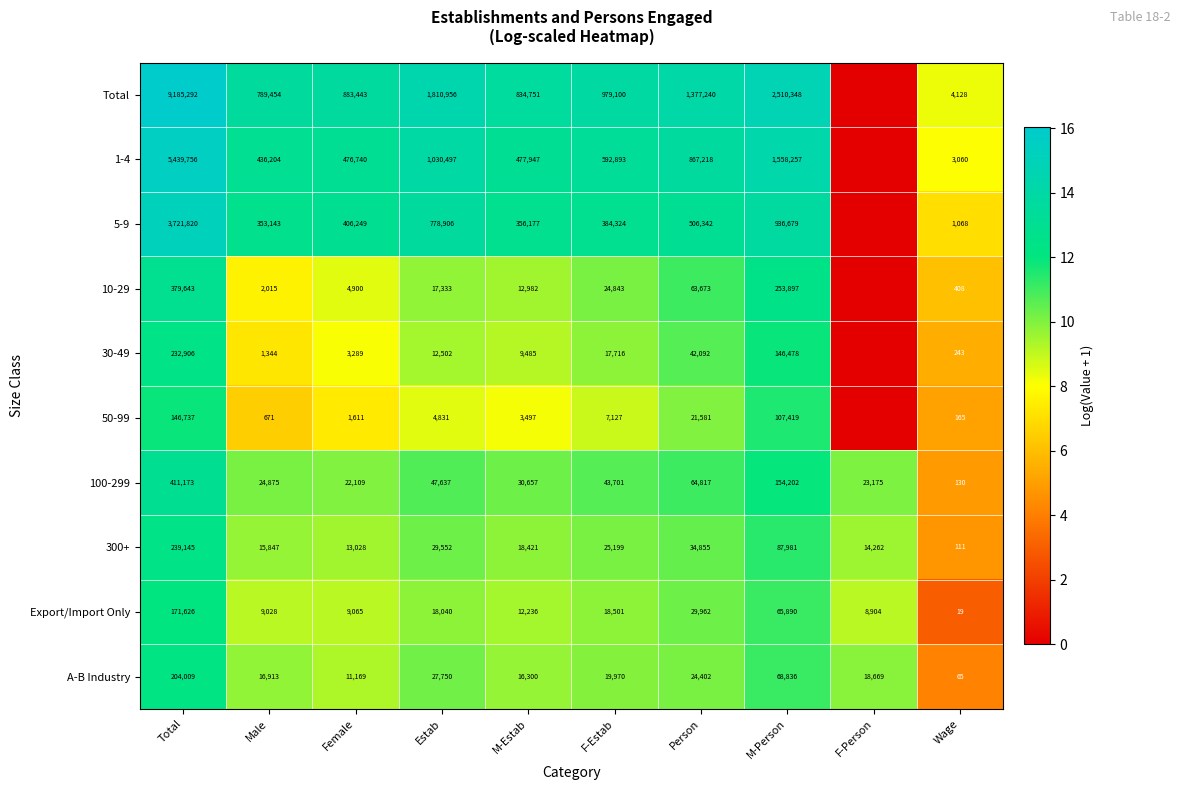

What is the difference between the A-B Industry values at Person and Estab?

3348